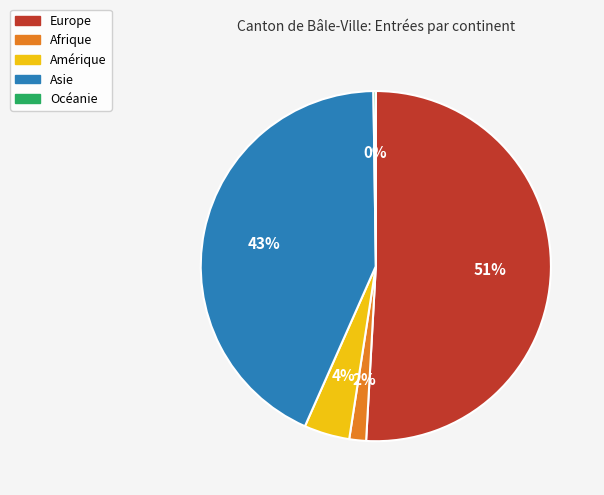

True or false: Amérique accounts for 4% of the total.

True